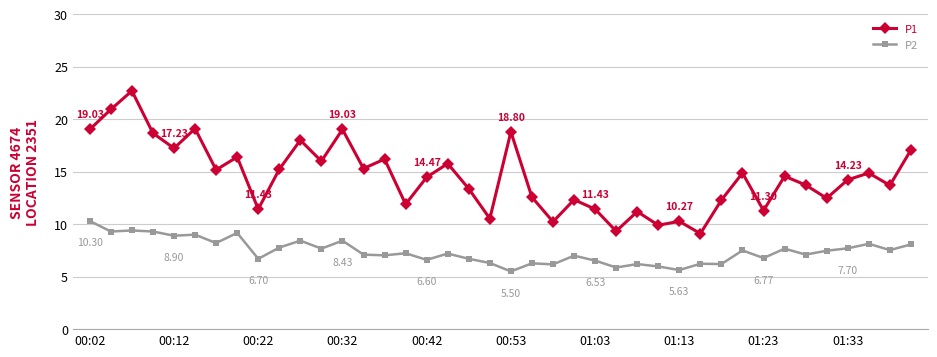

True or false: P2 has more than 1 points higher than both neighbors.

True